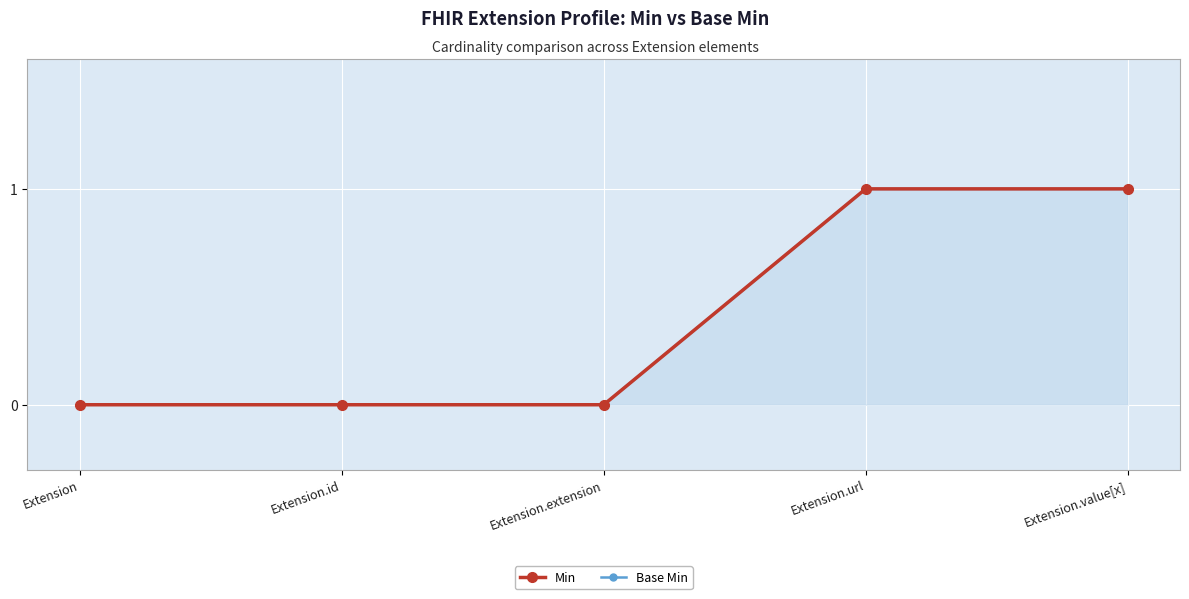

What are all the series names shown in the legend?

Min, Base Min